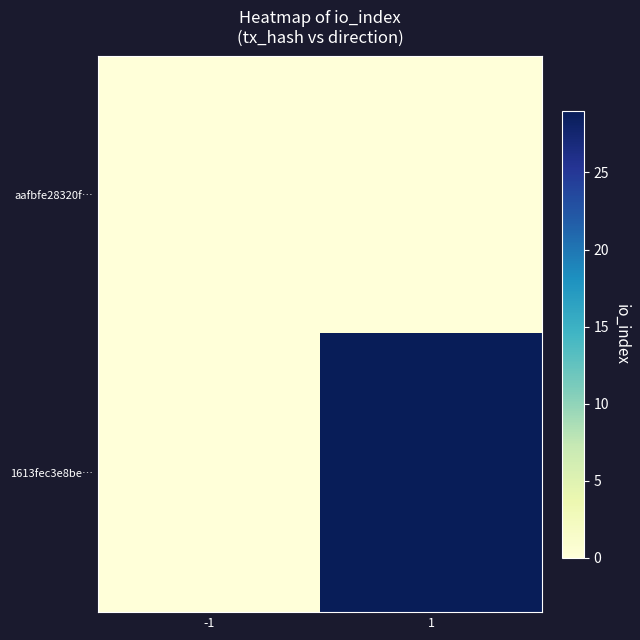

Reading left to right, what are all the values shown in this chart?

aafbfe28320f…: -1=0	1=0
1613fec3e8be…: -1=0	1=29